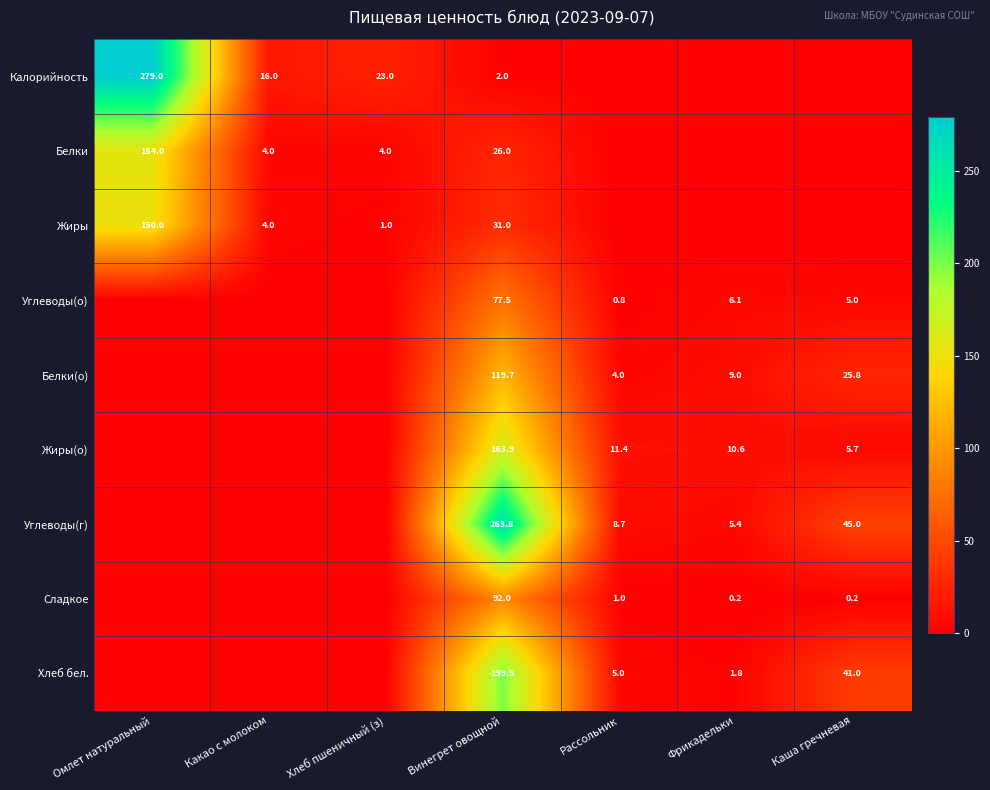

The value of Калорийность at Какао с молоком is 16.0. True or false?

True